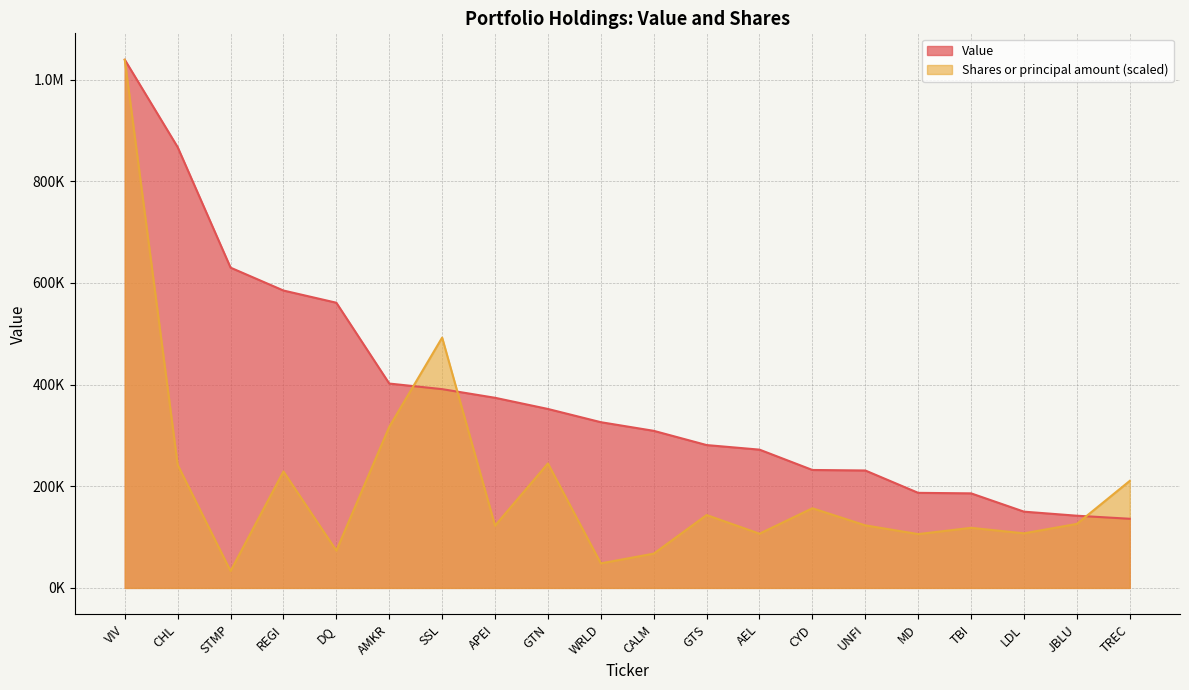

Where do Value and Shares or principal amount first cross each other?

AMKR and SSL